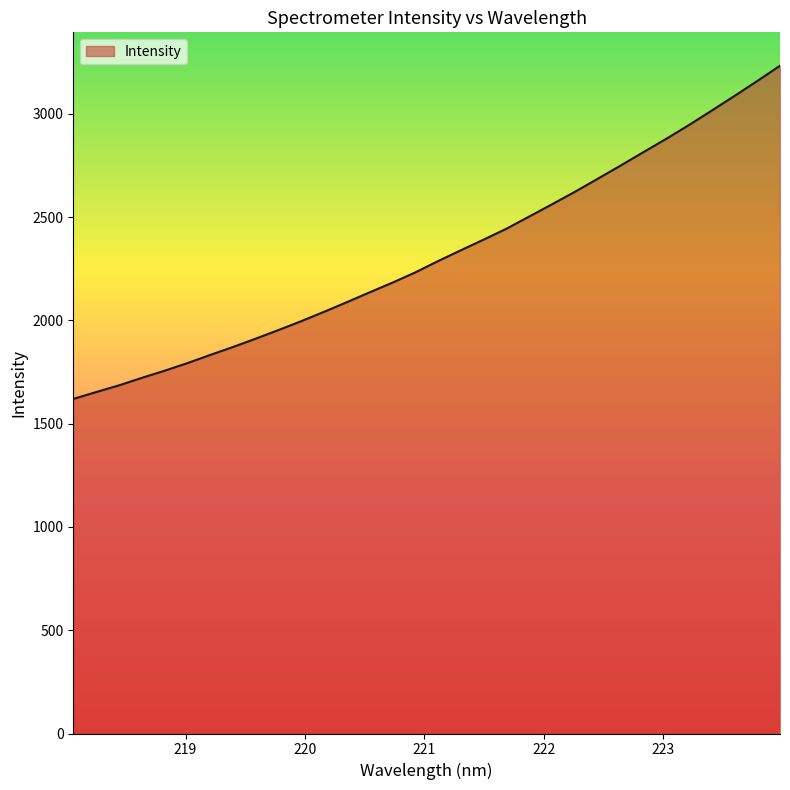

What is the greatest value displayed?

3233.4